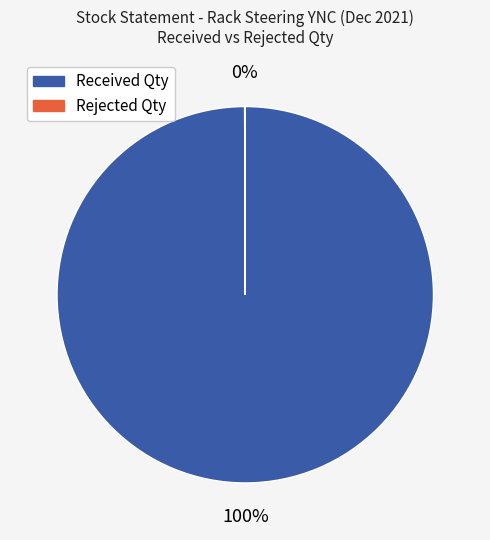

Which category has the biggest portion of the pie?

Received Qty